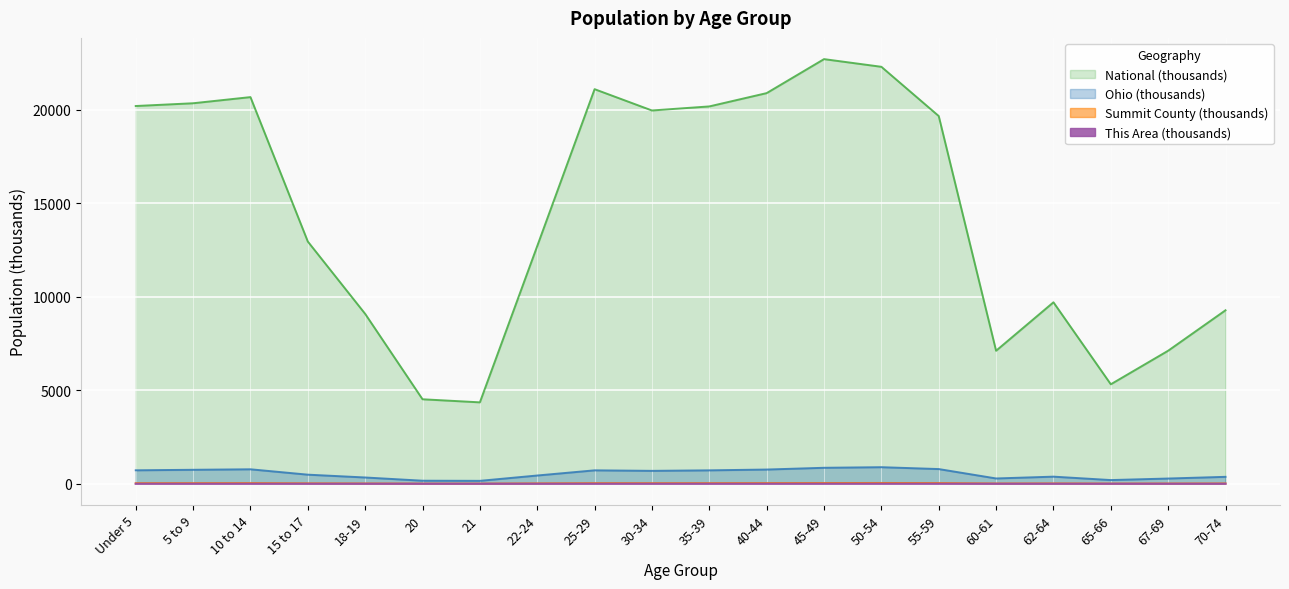

At which label is National closest to 13531?

15 to 17